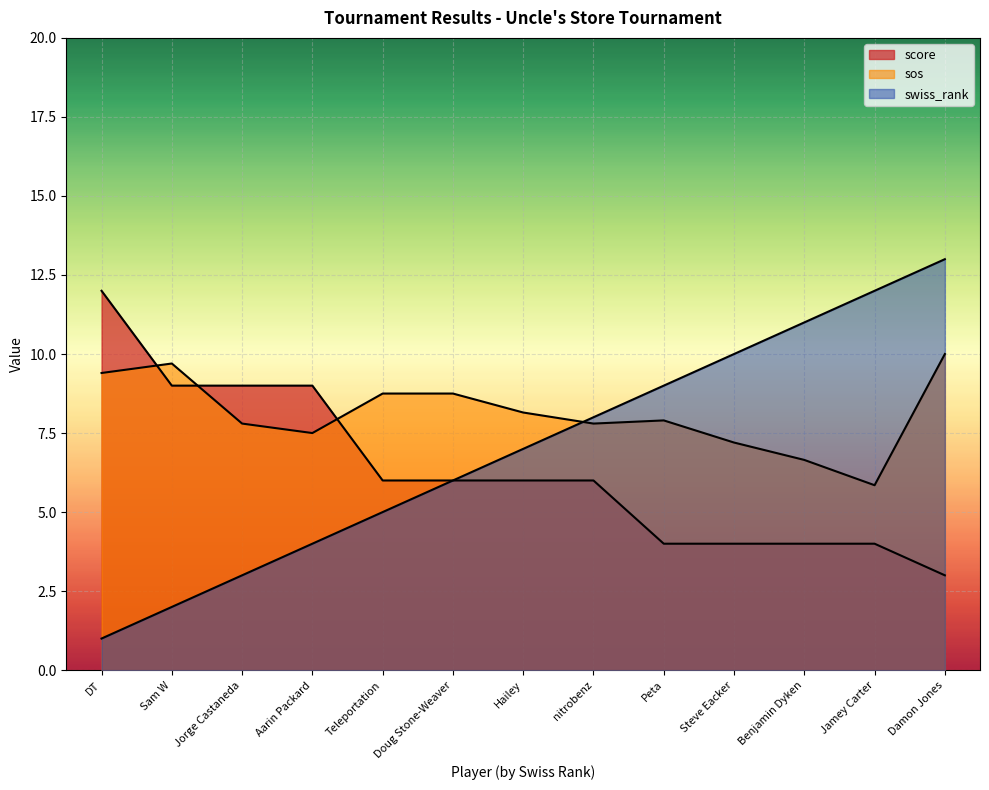

List the series in order of their overall mean, highest first.

sos, swiss_rank, score